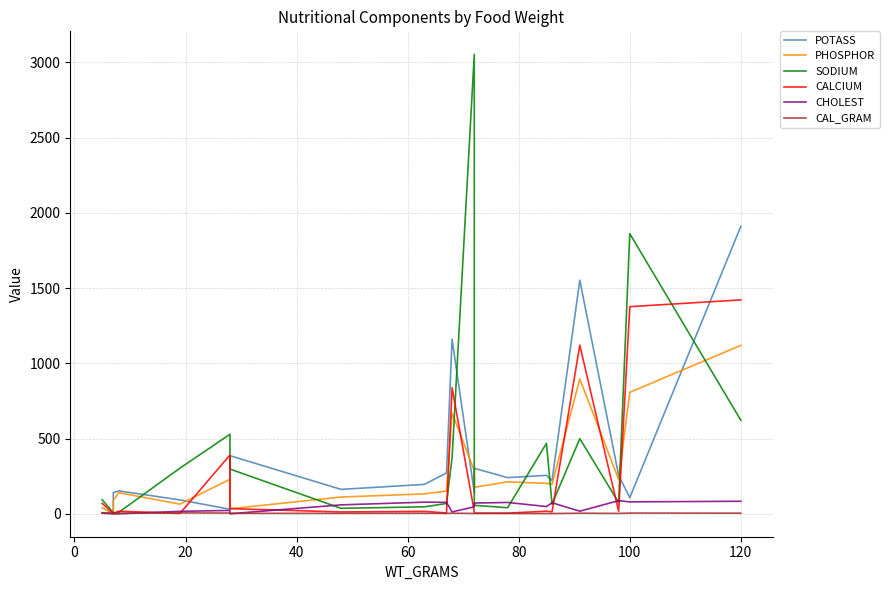

Which has a higher value, 0 or 60?

60